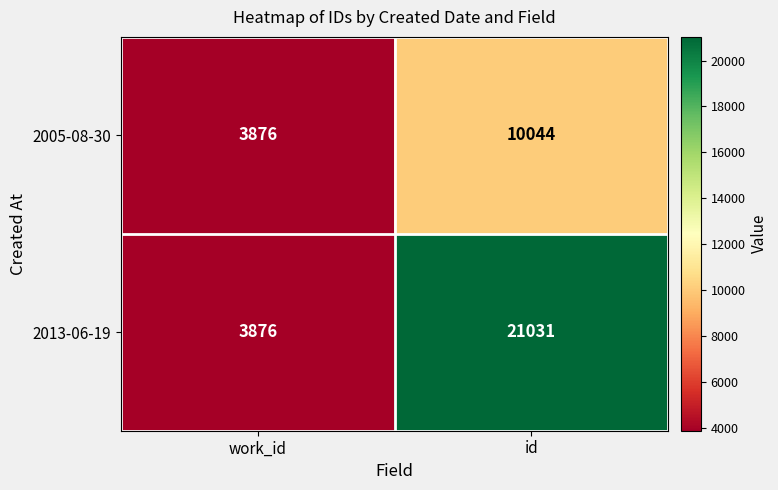

Rank the categories by 2013-06-19 value from highest to lowest.

id, work_id